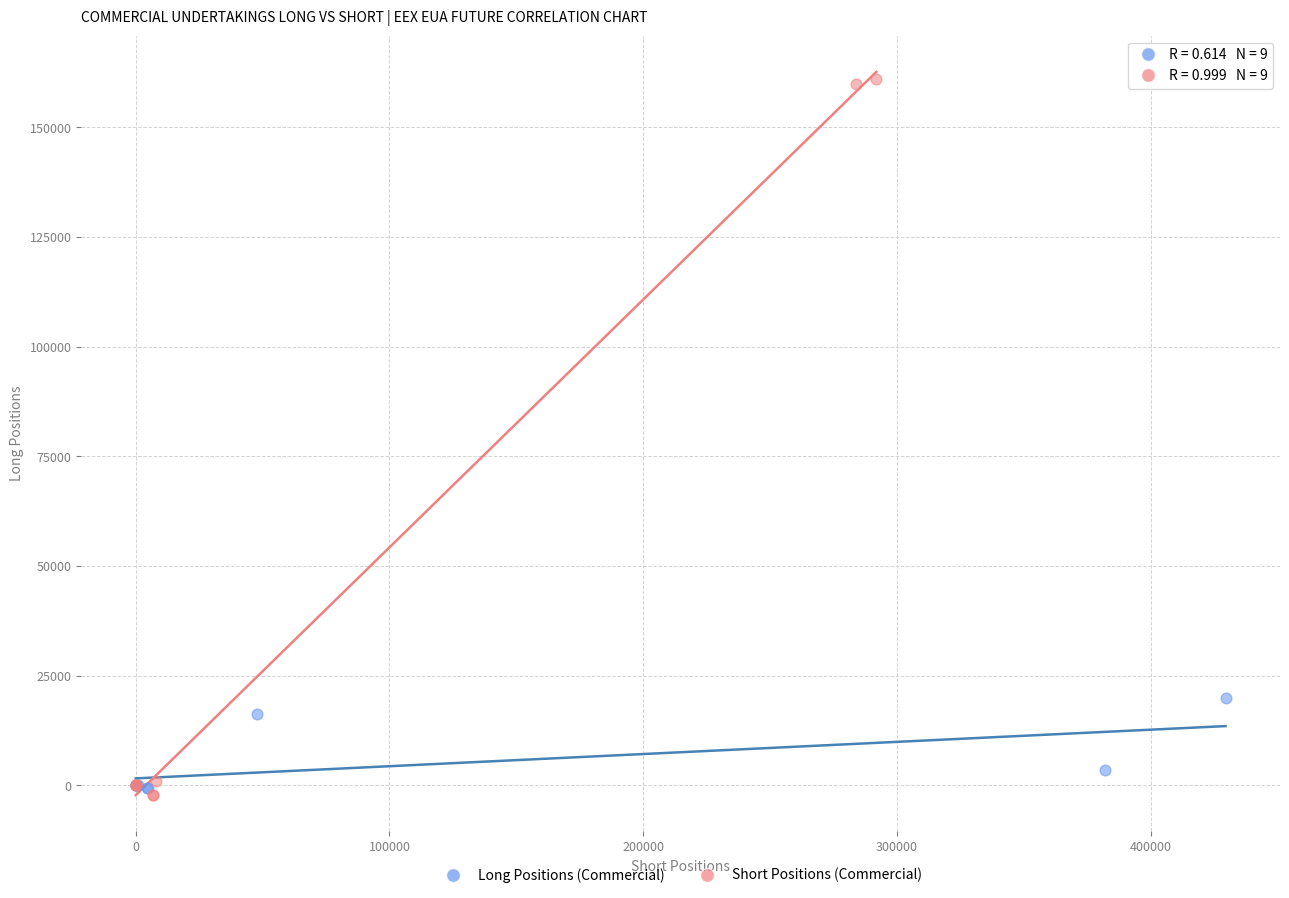

Which series has the largest Y range (max minus min)?

Short Positions (Commercial)